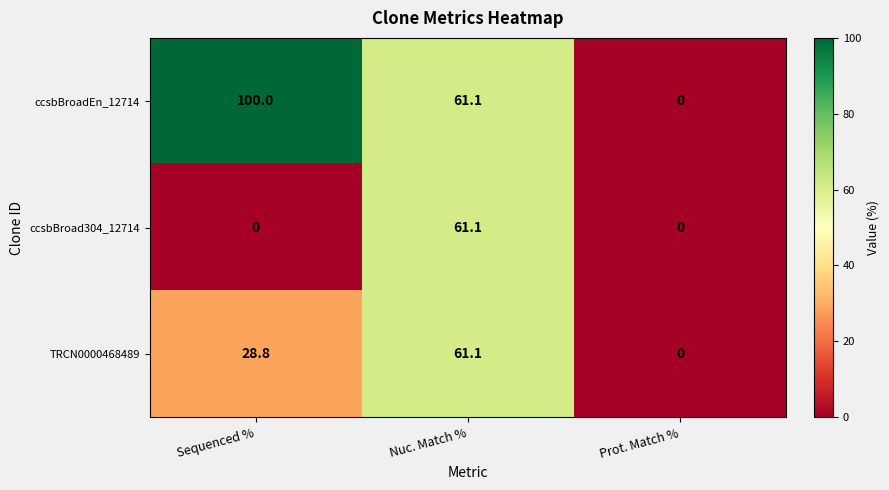

Reading left to right, list all the values displayed in this chart.

ccsbBroadEn_12714: 100.0	61.1	0.0
ccsbBroad304_12714: 0.0	61.1	0.0
TRCN0000468489: 28.8	61.1	0.0